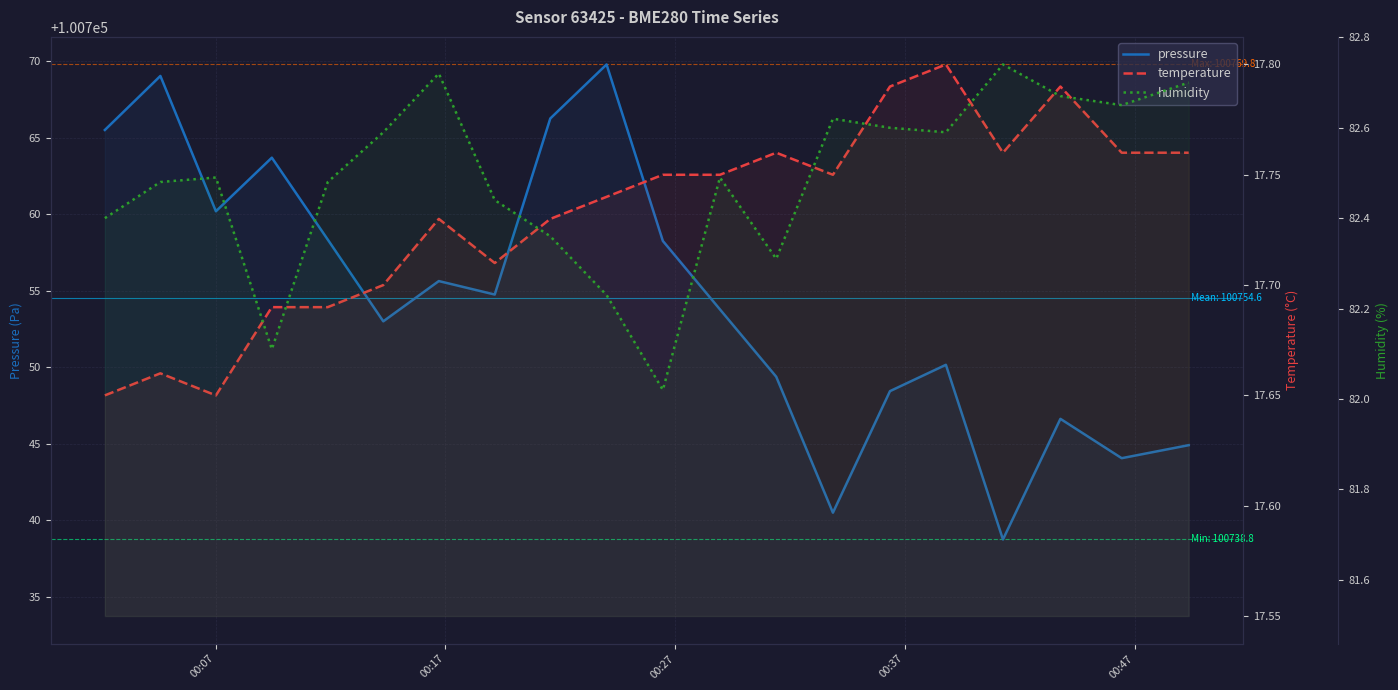

True or false: temperature and pressure cross at least once.

False